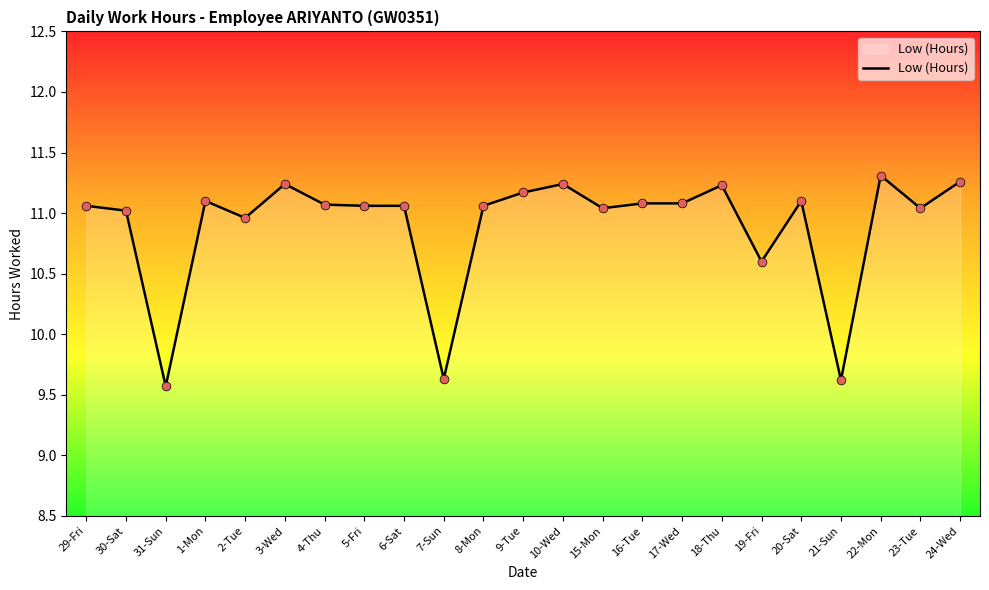

Which has a higher value, 2-Tue or 6-Sat?

6-Sat